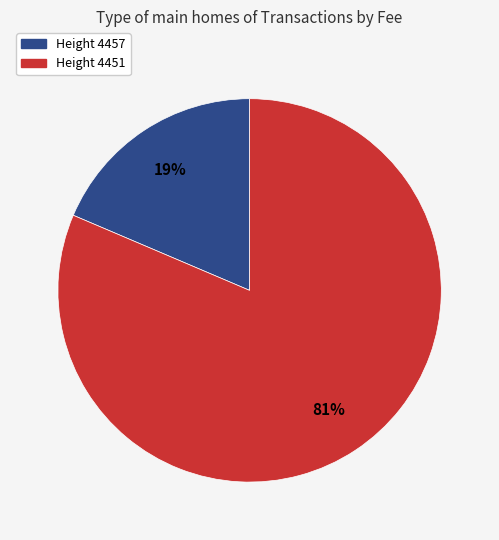

Between Height 4451 and Height 4457, which is larger?

Height 4451